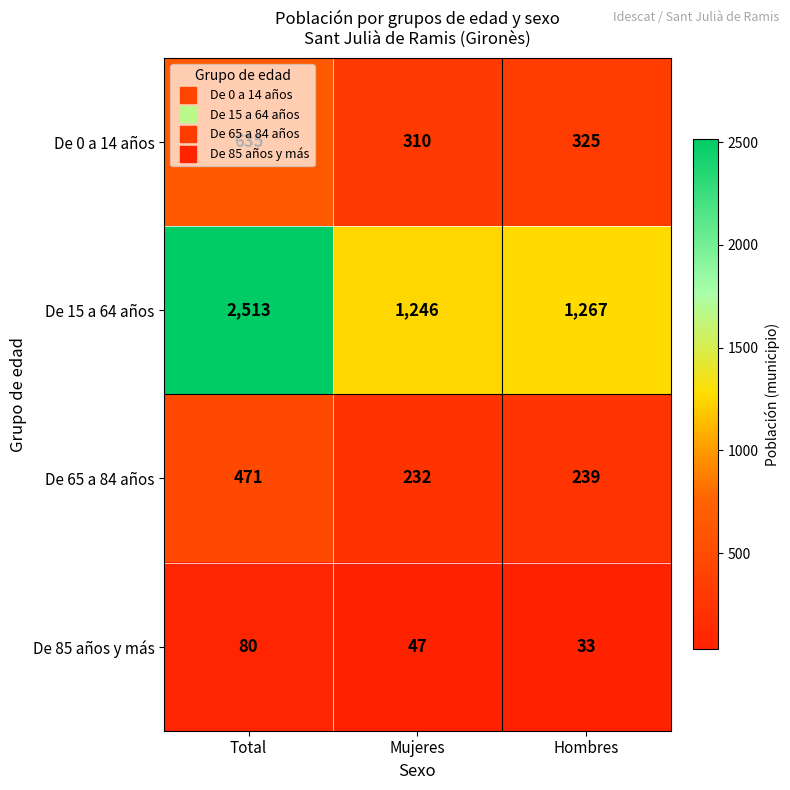

Is it true that De 15 a 64 años equals 342 at Mujeres?

False